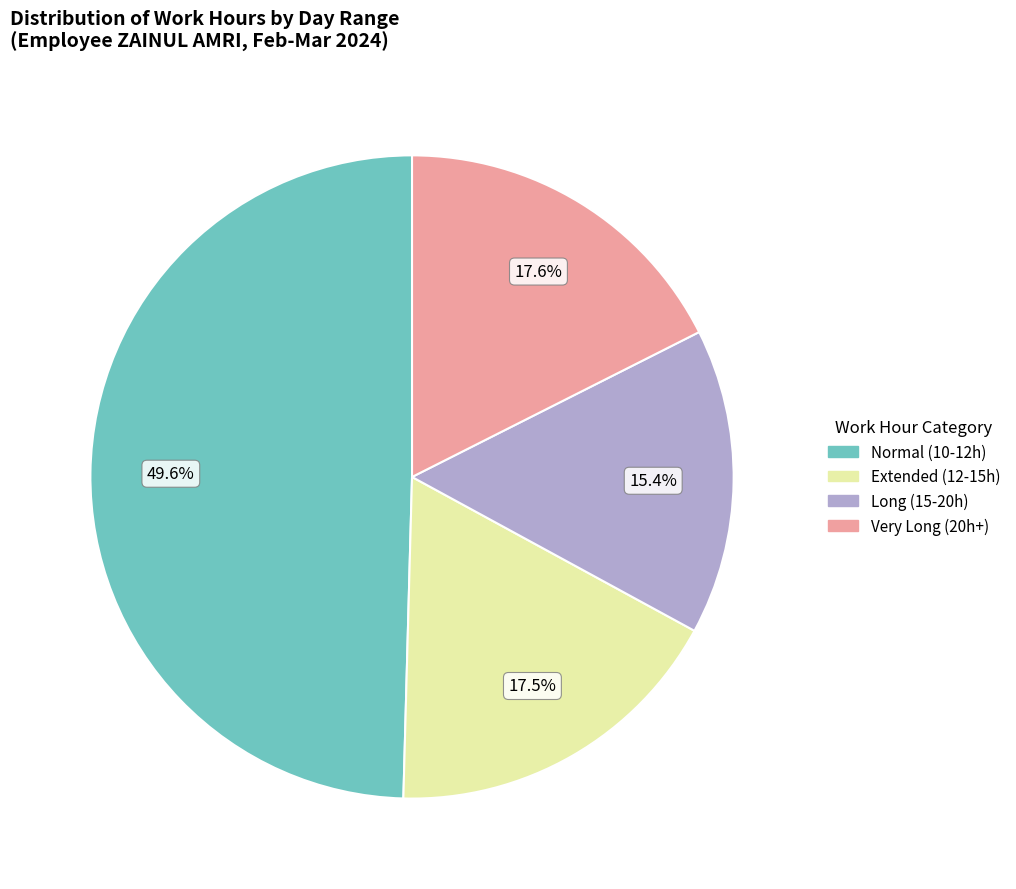

Count the number of slices in the pie.

4